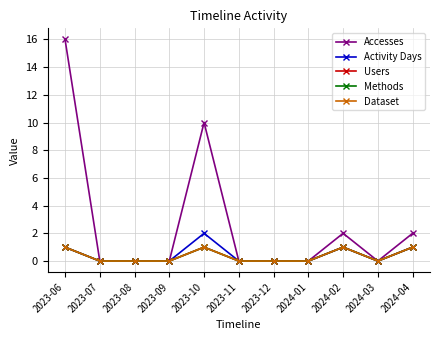

Does the chart have visible grid lines?

Yes